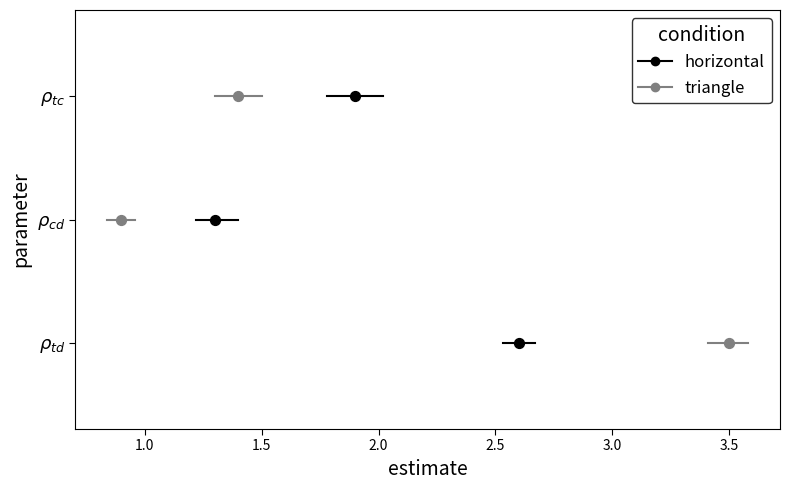

What are all the series names shown in the legend?

horizontal, triangle